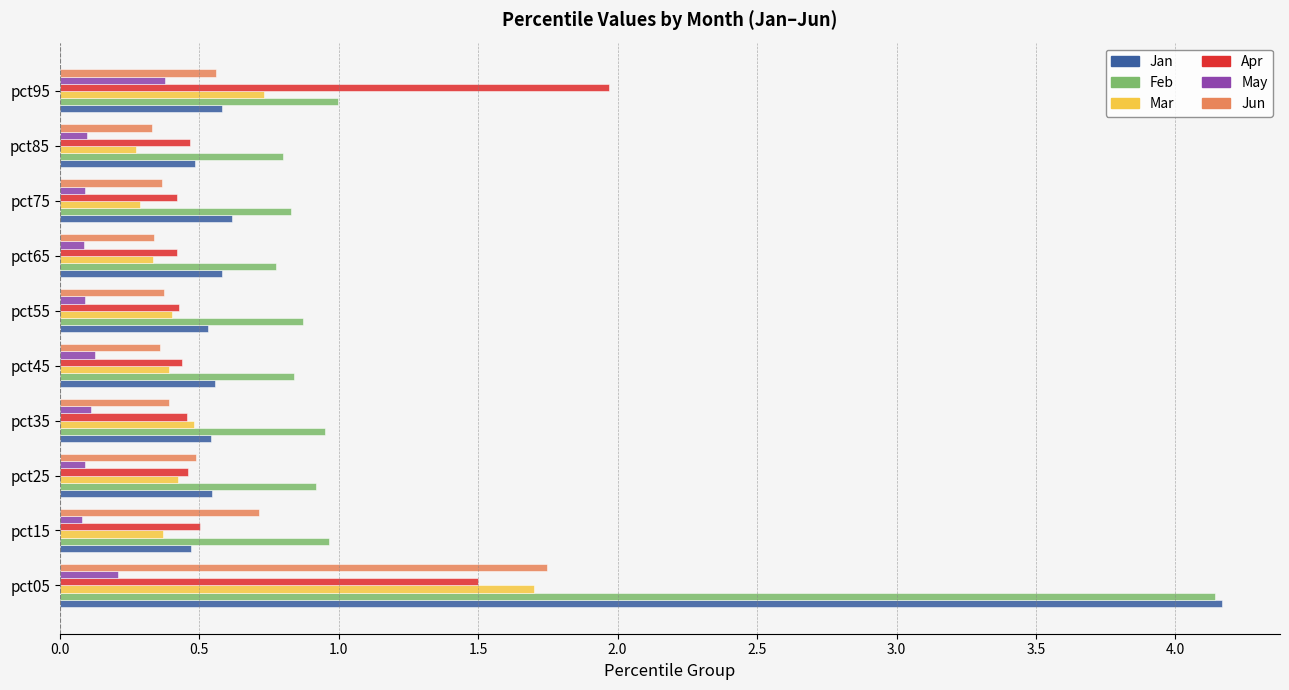

What is the maximum value for May?

0.4